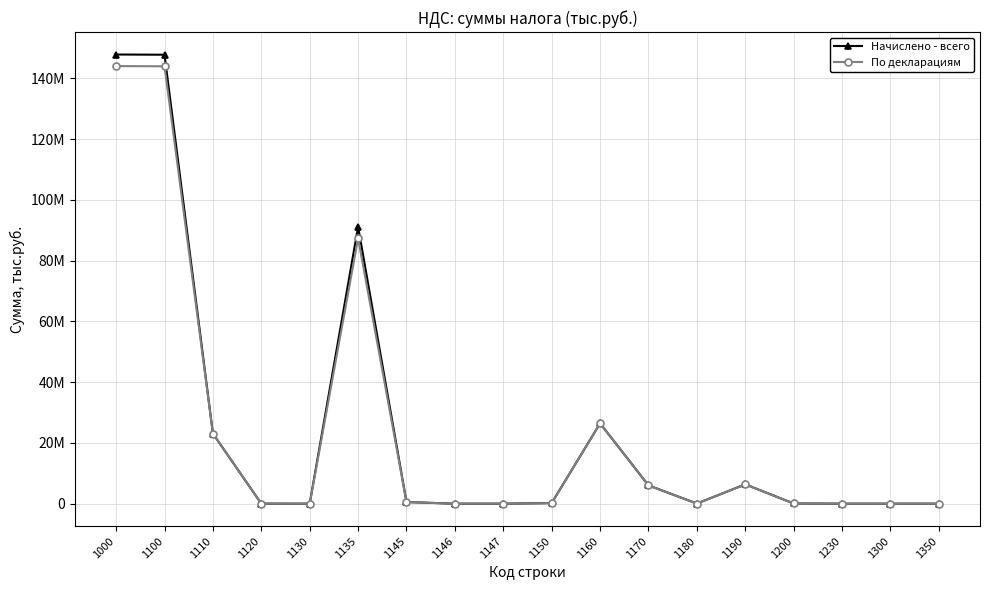

True or false: По декларациям has a value of 6339078 at 1190.

True